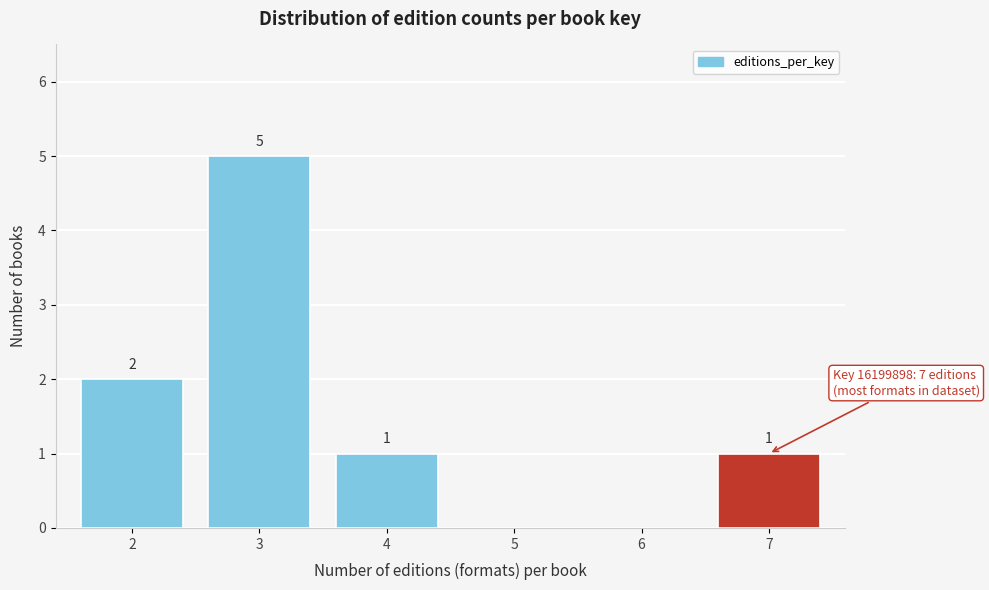

Reading left to right, what are all the values shown in this chart?

2=2	3=5	4=1	5=0	6=0	7=1